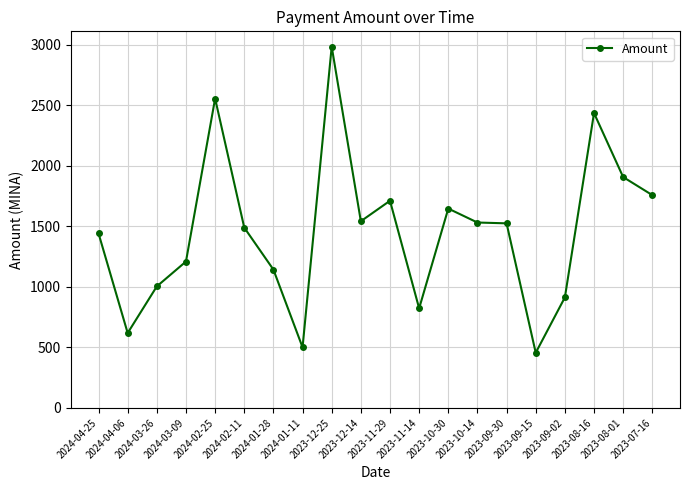

What is the smallest value displayed?

455.5